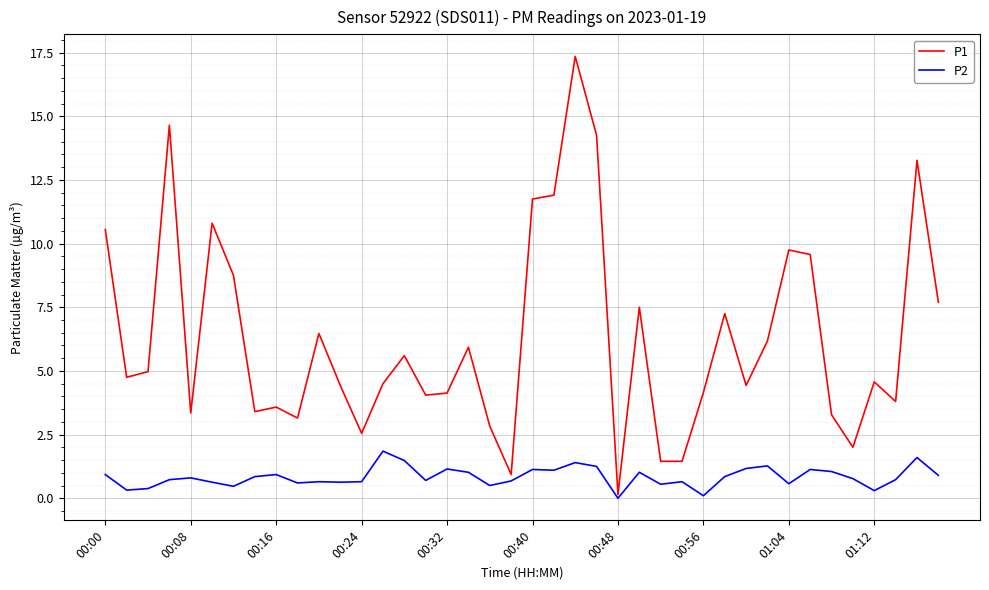

Which series has the largest total across all categories?

P1